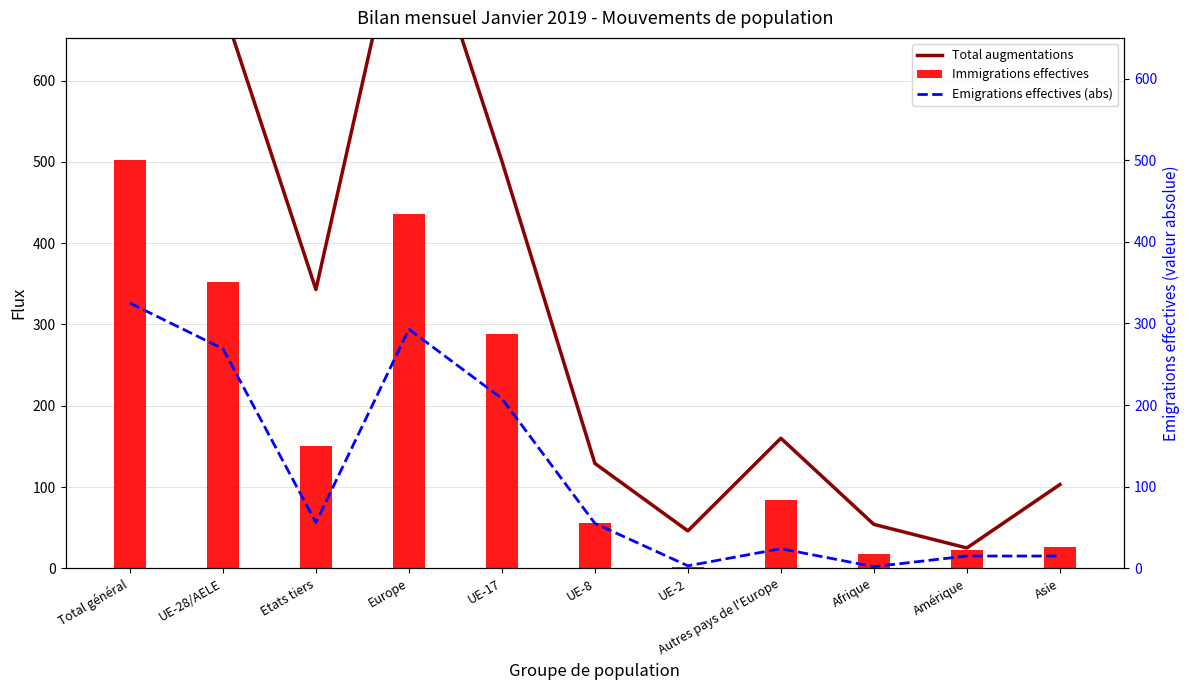

Are the bars horizontal?

No